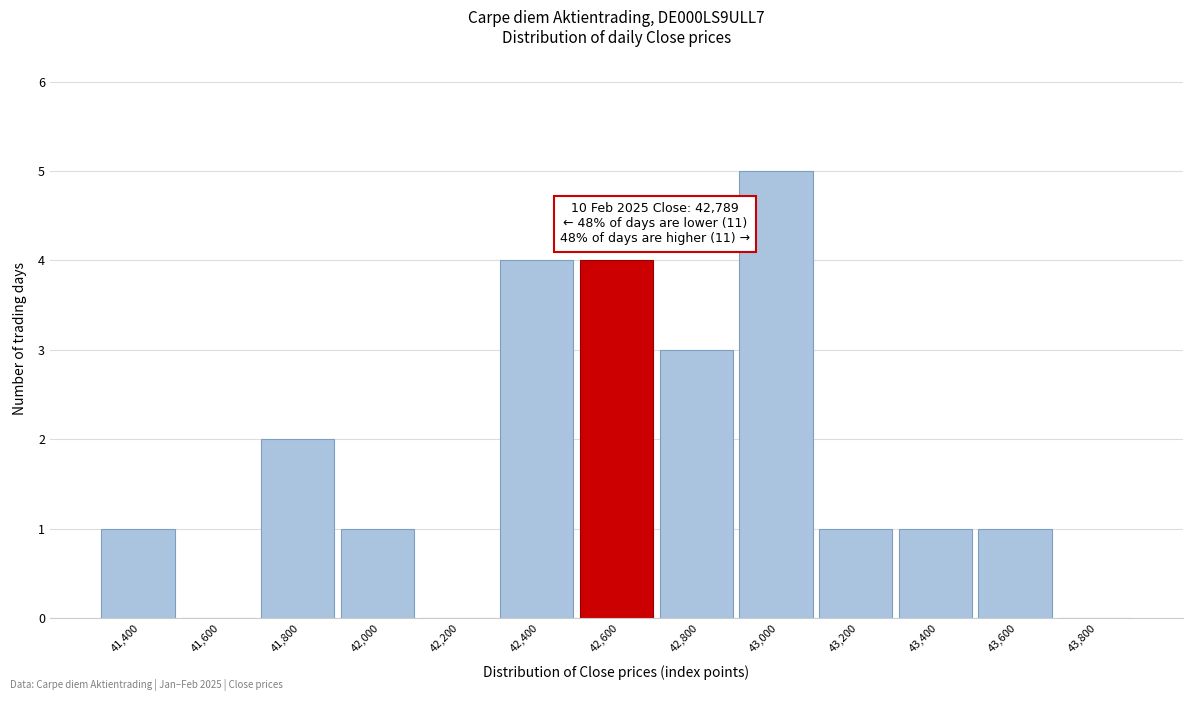

Reading left to right, extract all data points from this chart.

41,400=1	41,600=0	41,800=2	42,000=1	42,200=0	42,400=4	42,600=4	42,800=3	43,000=5	43,200=1	43,400=1	43,600=1	43,800=0